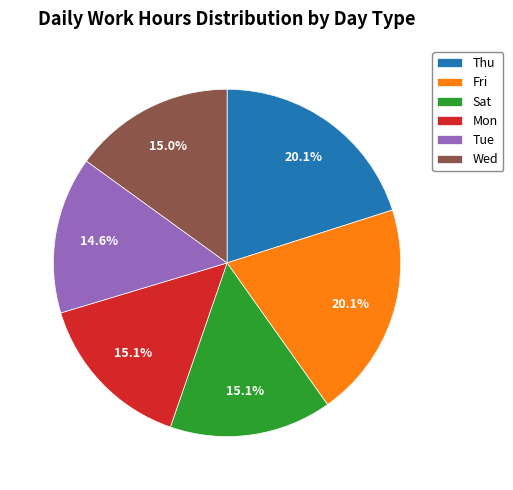

Combined, do Thu and Wed account for over 50%?

No